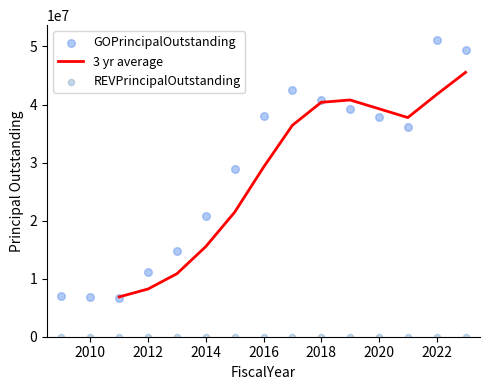

Approximately how many times larger is the value at 2013 compared to 2015?

0.5